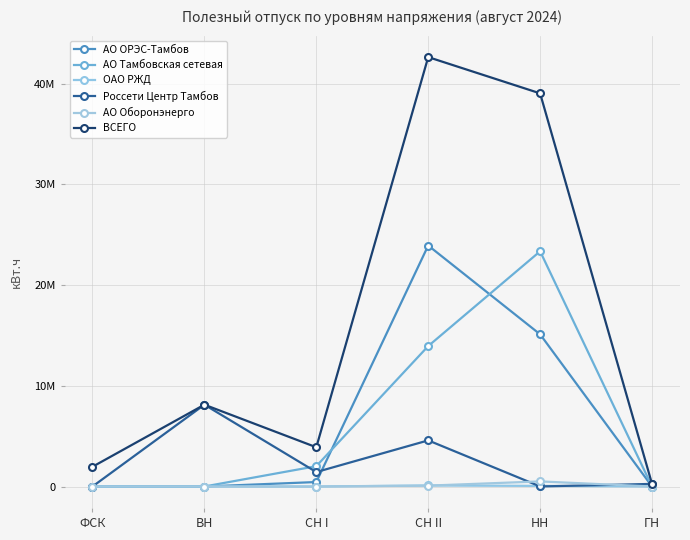

Which category has the highest value in the Россети Центр Тамбов series?

ВН